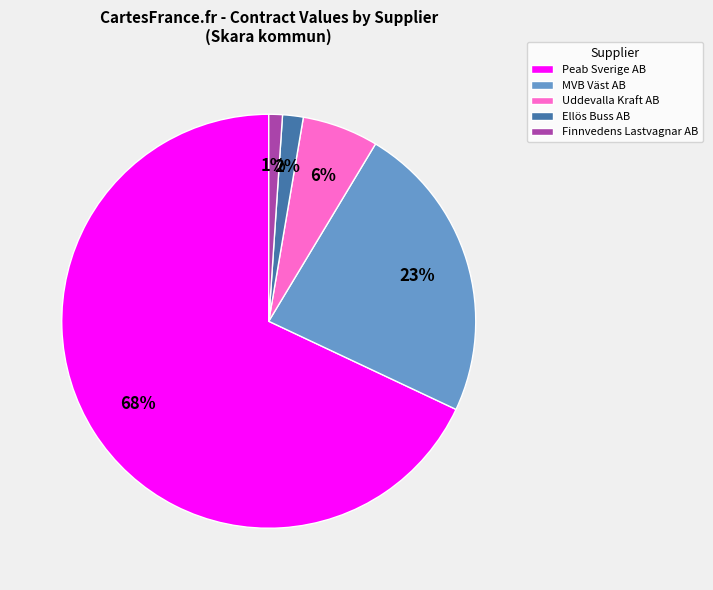

How many segments does this pie chart have?

5